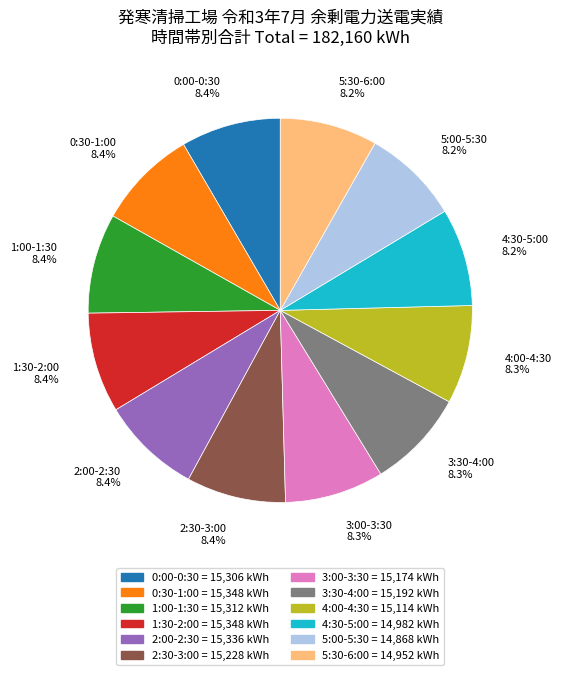

Count the number of slices in the pie.

12